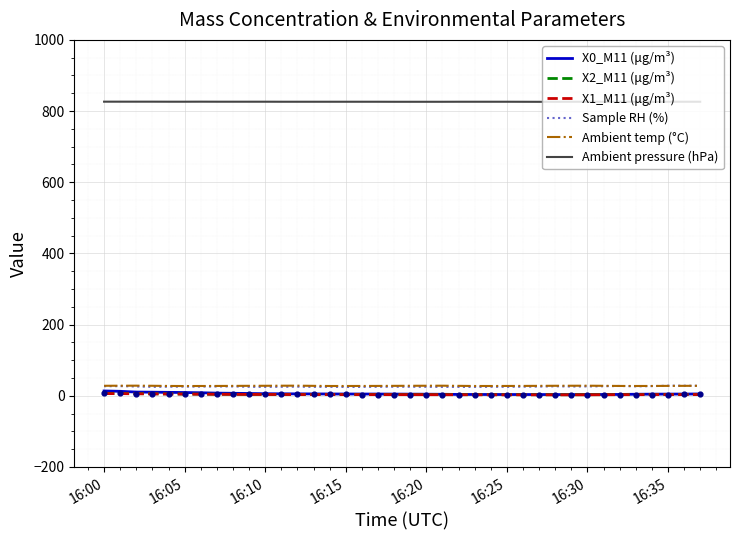

At how many categories does at least one series exceed 203?

38